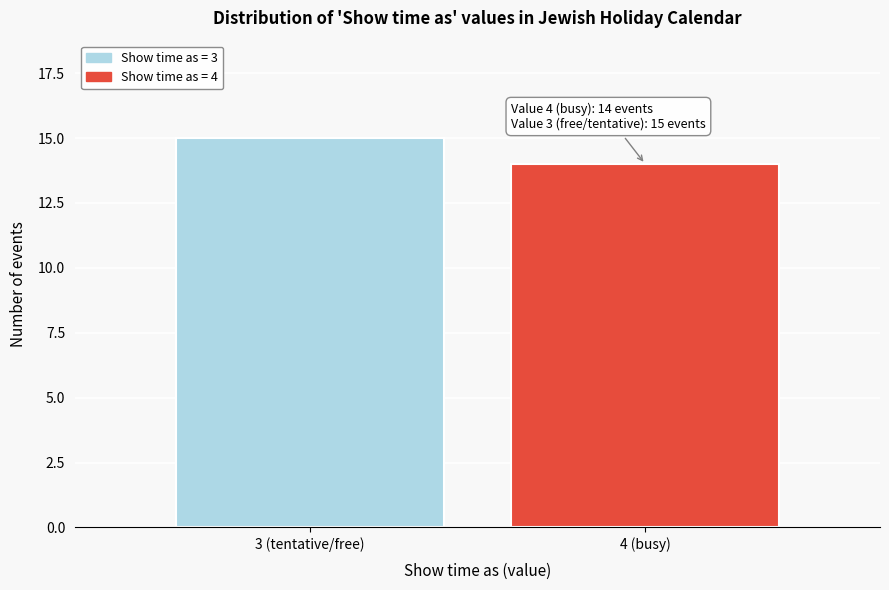

Reading left to right, what are all the values shown in this chart?

15	14